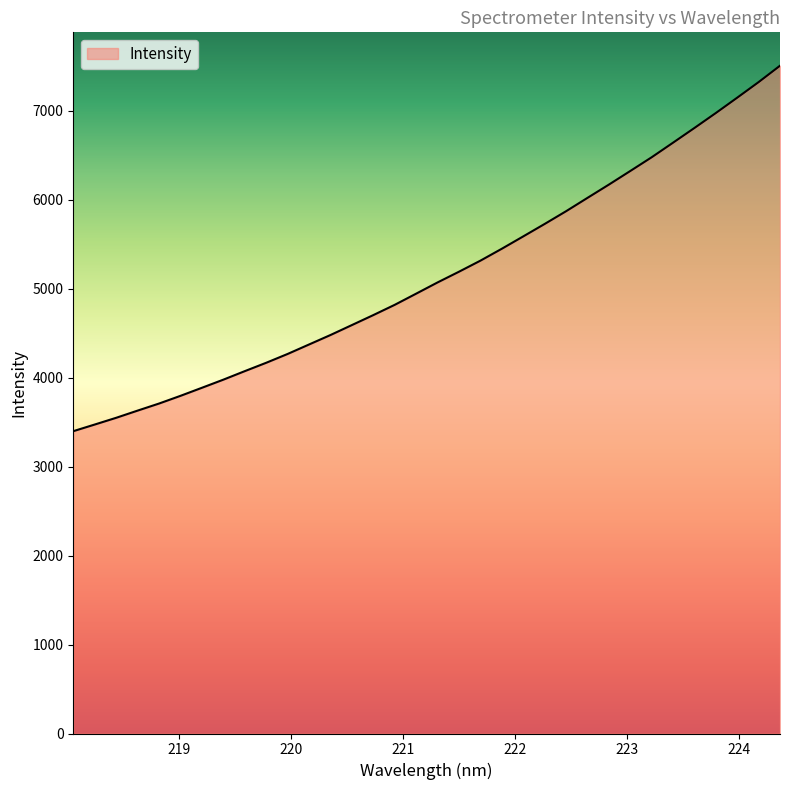

True or false: there are more than 0 points higher than both neighbors.

False